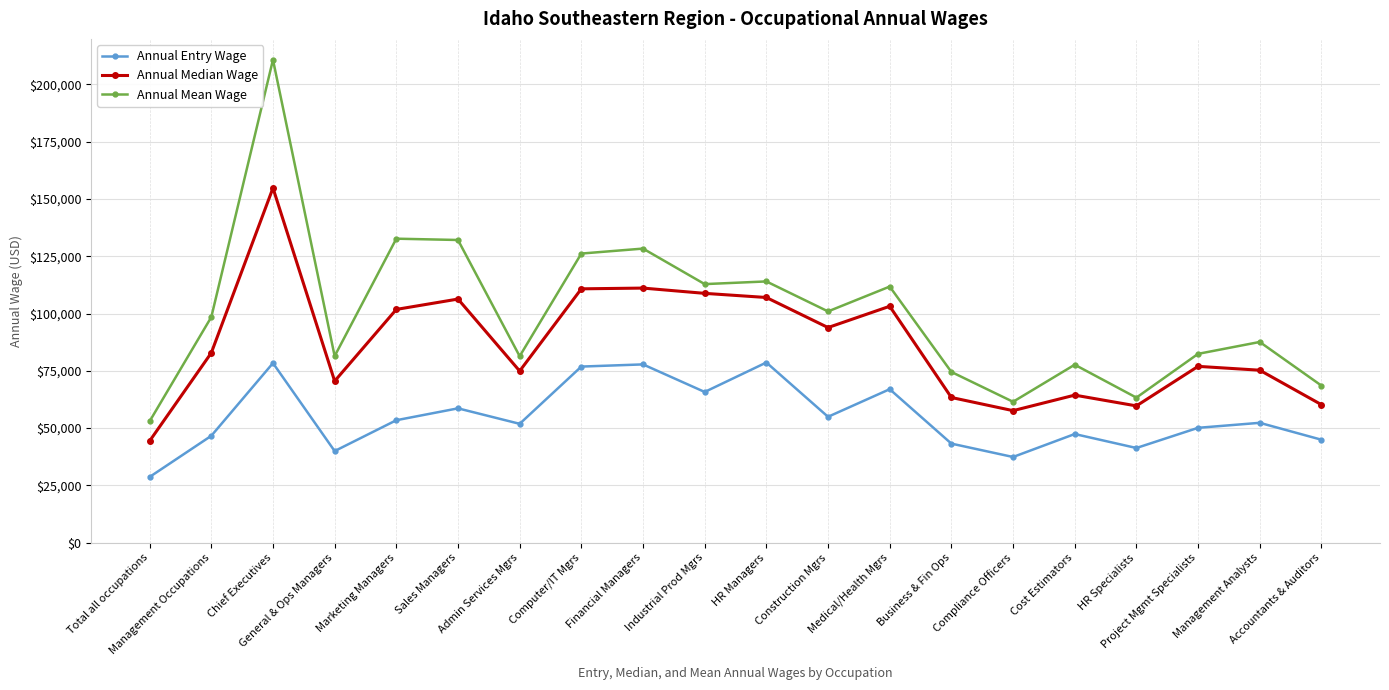

What position from the right is Total all occupations?

20